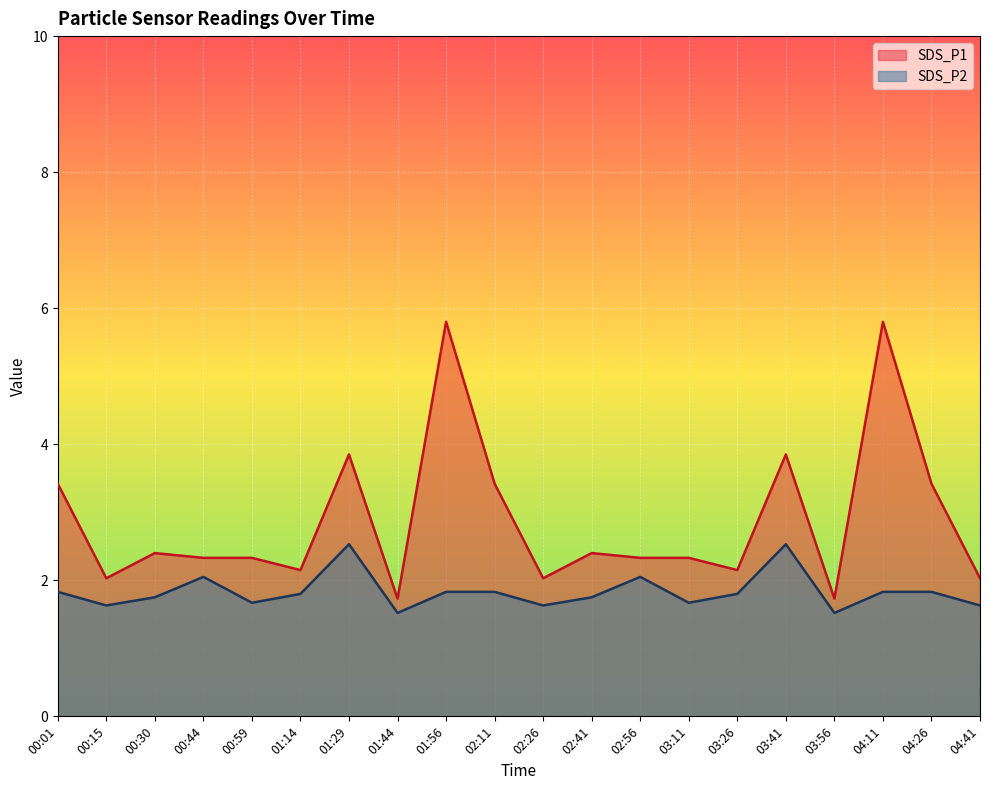

What is the total value across all series at 00:59?

4.0